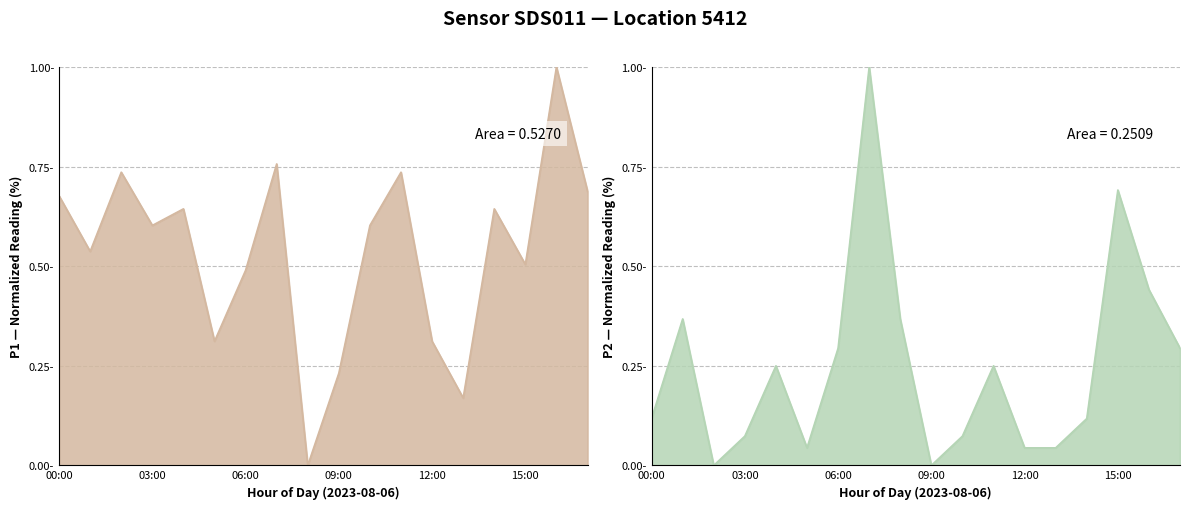

At how many categories does at least one series exceed 0?

18